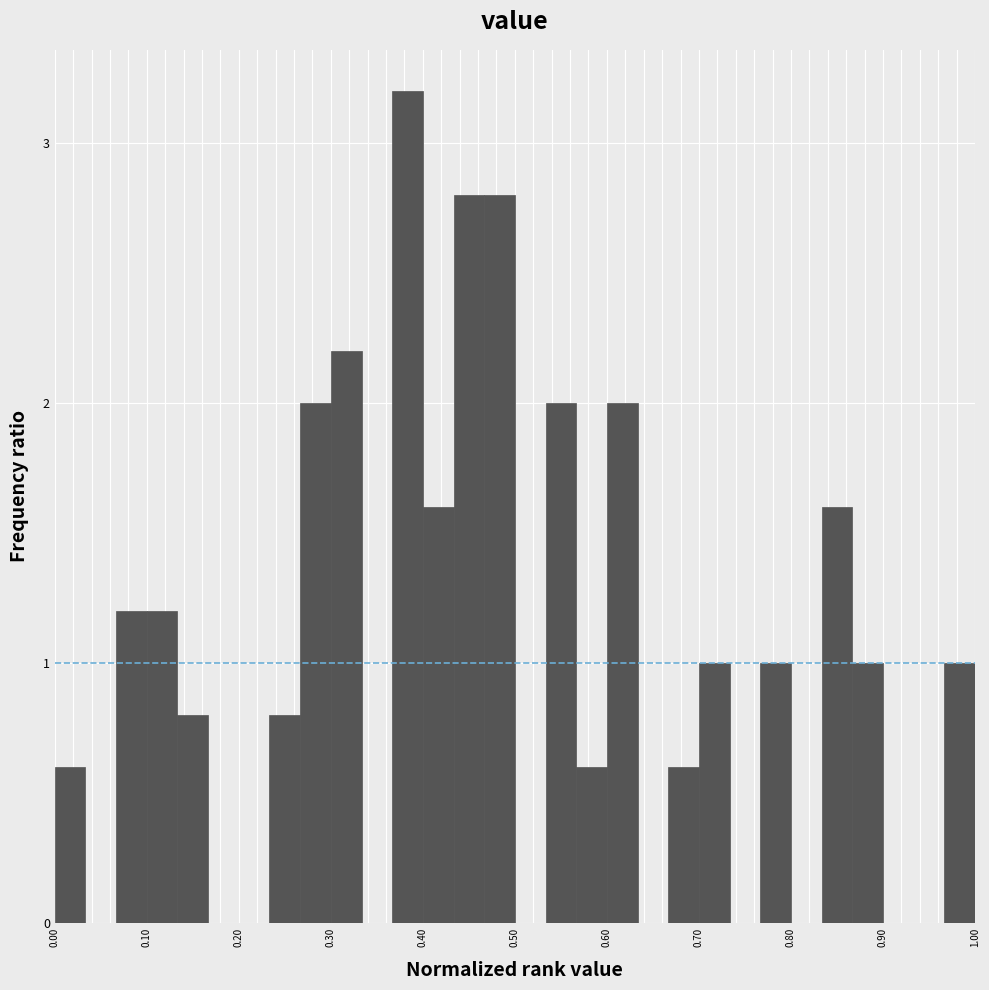

Around what value on the x-axis is the tallest bar? Give the approximate position of its centre, as read against the axis.

0.38